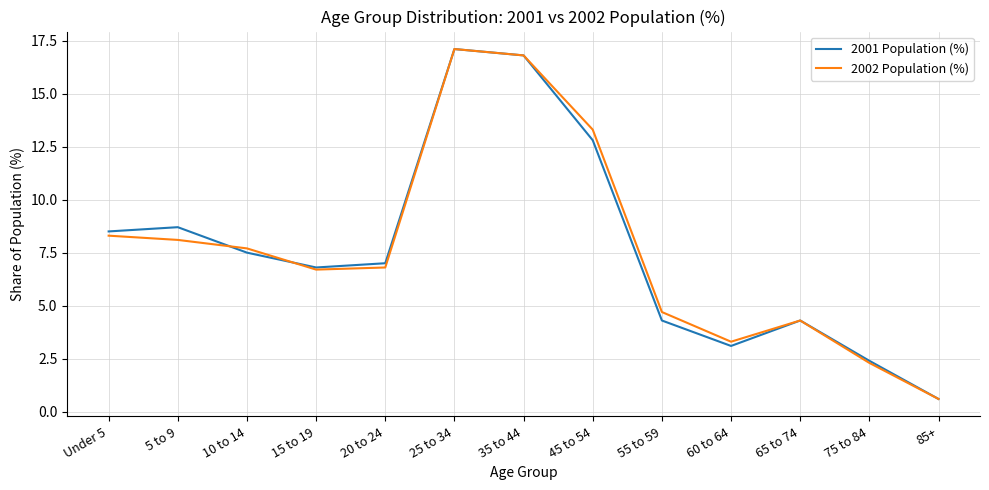

True or false: 2002 Population (%) and 2001 Population (%) cross at least once.

True